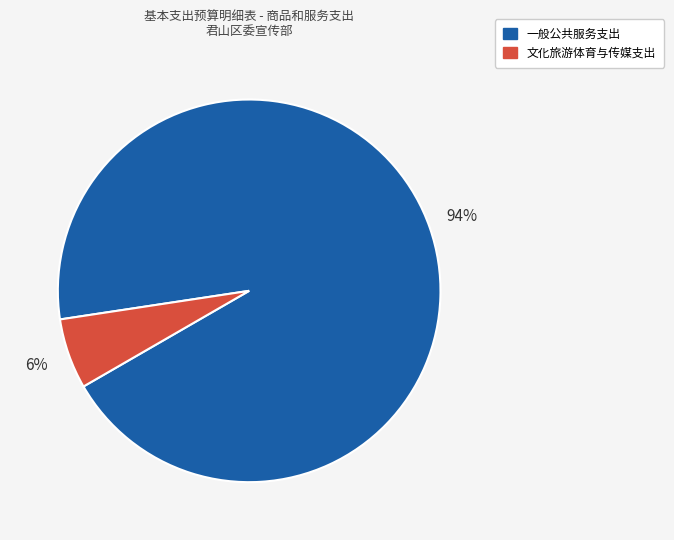

What is the smallest slice in the pie chart?

文化旅游体育与传媒支出